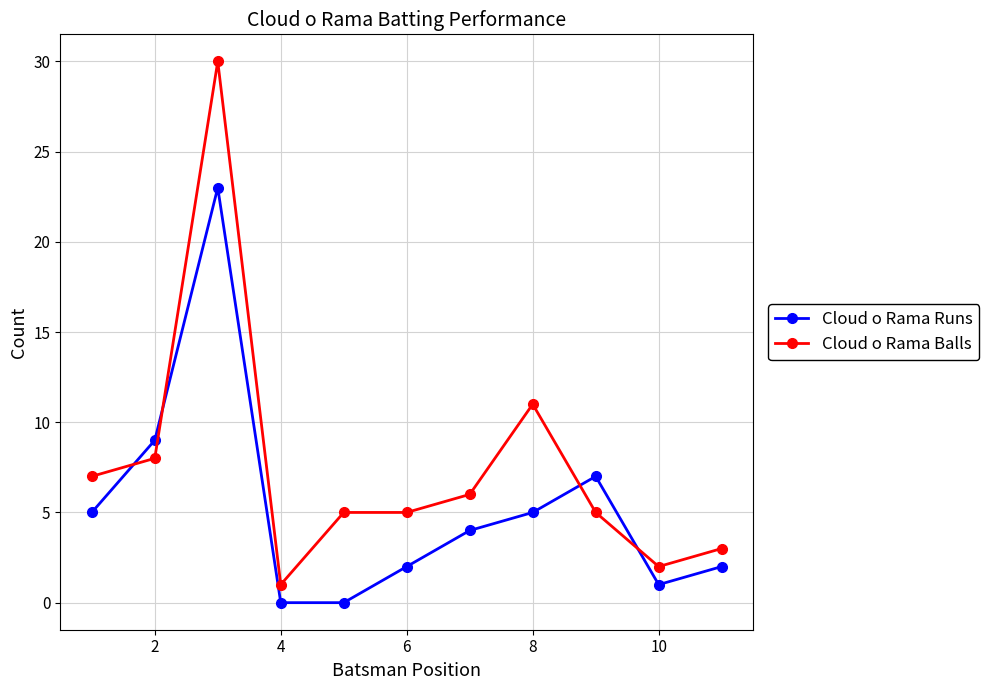

Rank the series by their average value, from highest to lowest.

Cloud o Rama Balls, Cloud o Rama Runs